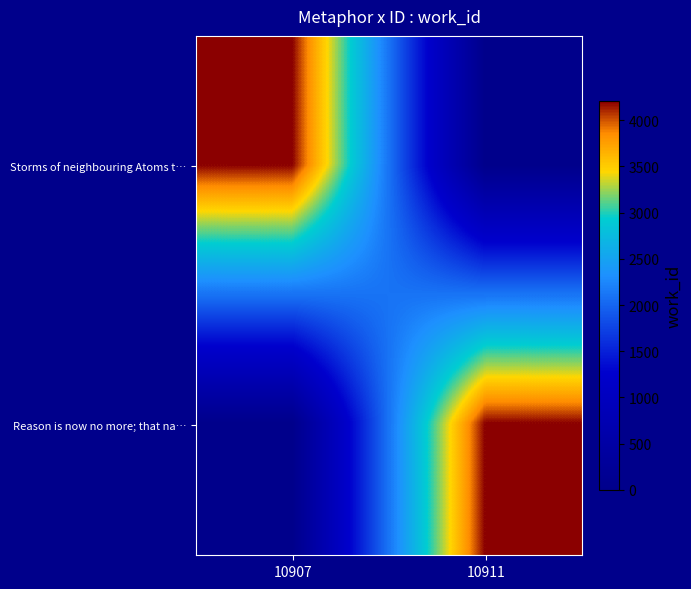

Count the number of data series in this chart.

2